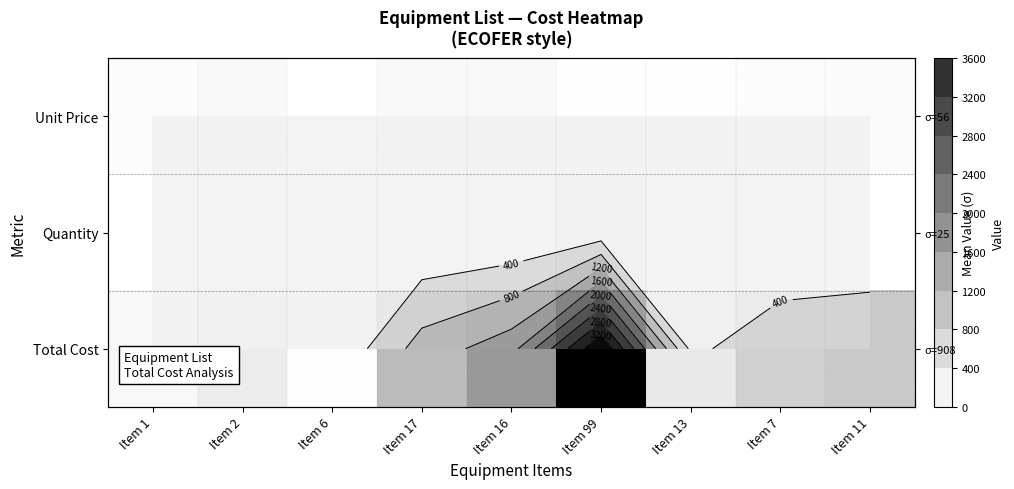

At Item 13, list the series in order from largest to smallest.

Total Cost, Unit Price, Quantity